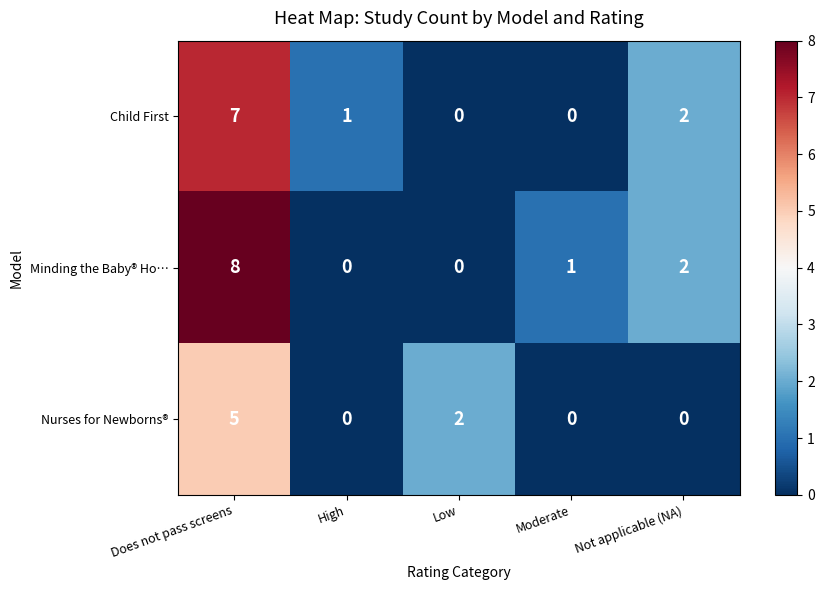

What is the highest value of the Minding the Baby® Ho… series?

8